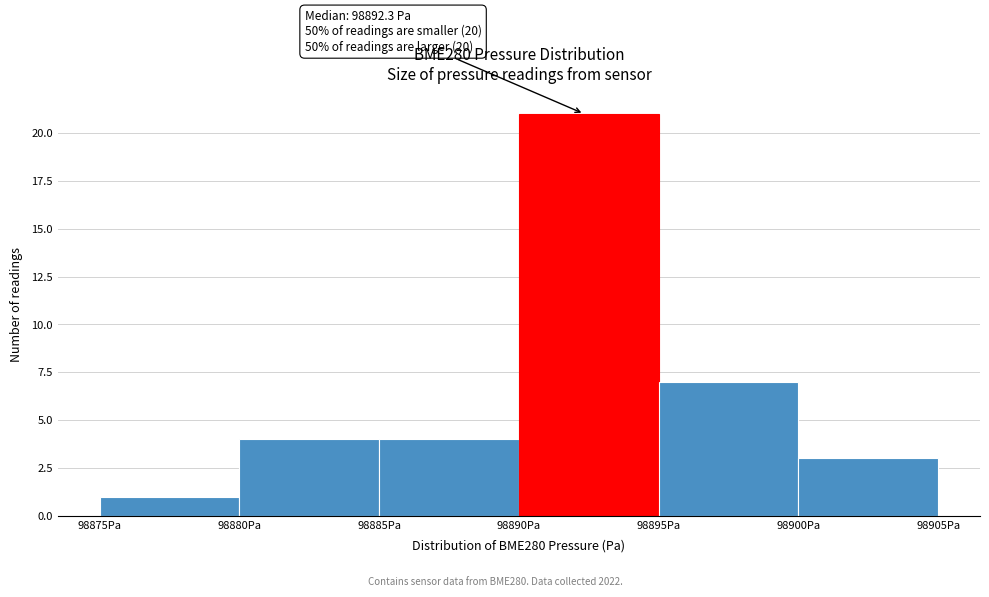

Which range on the x-axis has the tallest bar?

98890 to 98895